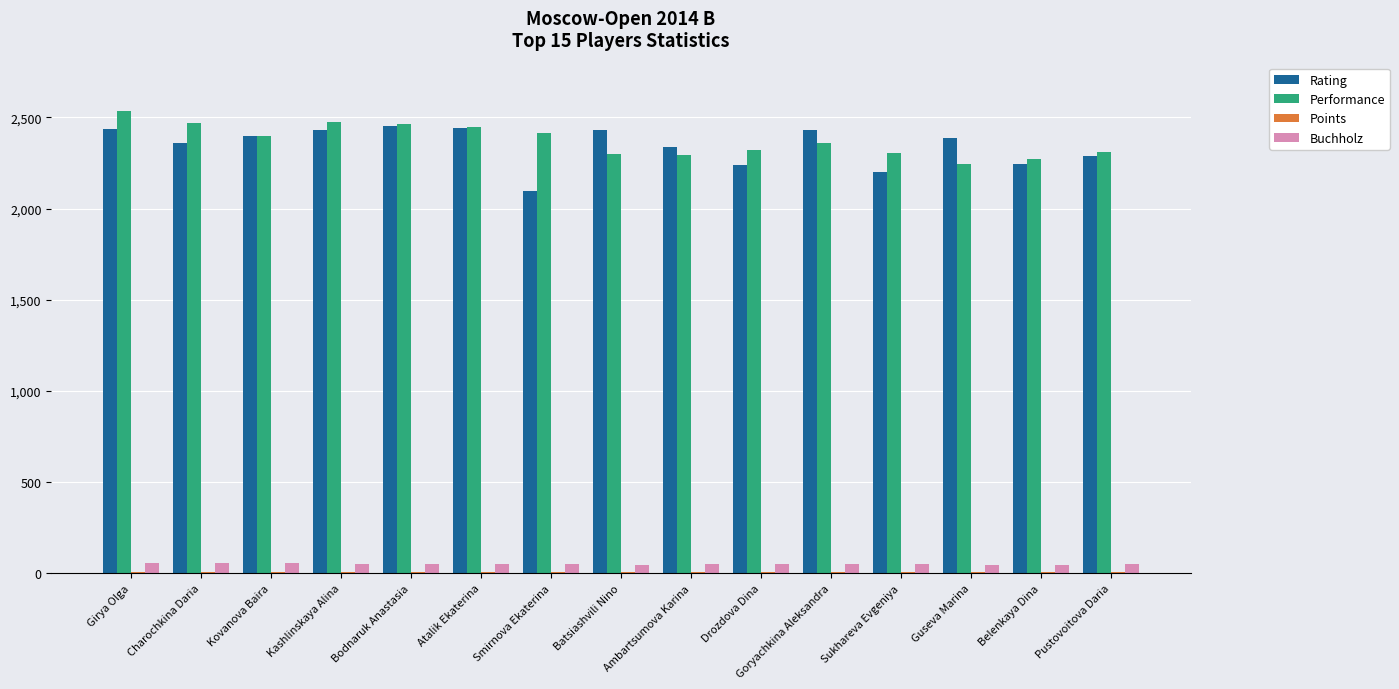

Is the value of Buchholz at Smirnova Ekaterina greater than the value of Rating at Drozdova Dina?

No